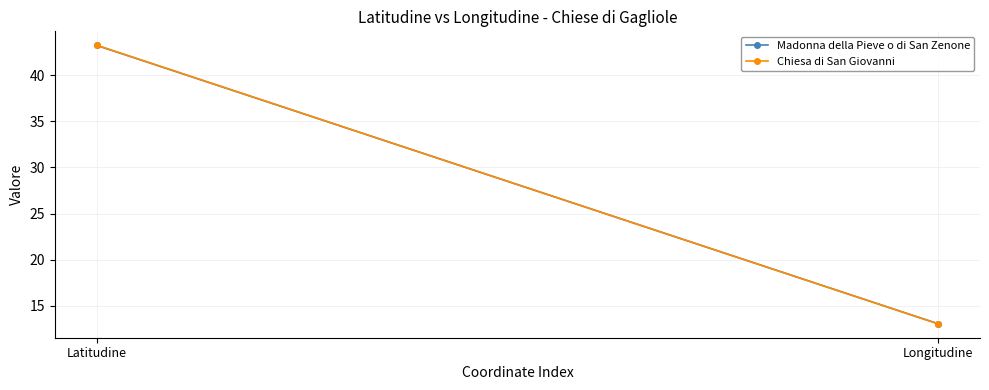

Is this an area chart (filled region under the line)?

No